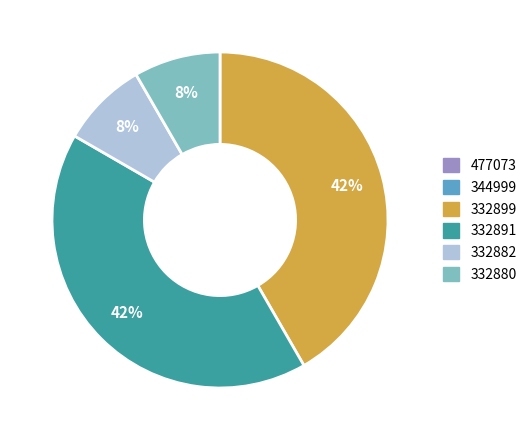

Is there a majority slice in this chart?

No